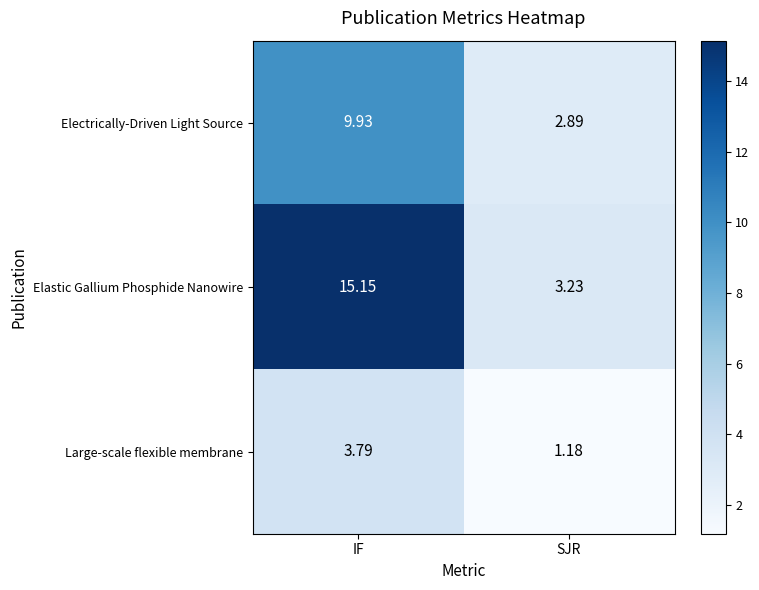

At which label does Elastic Gallium Phosphide Nanowire first exceed 15?

IF